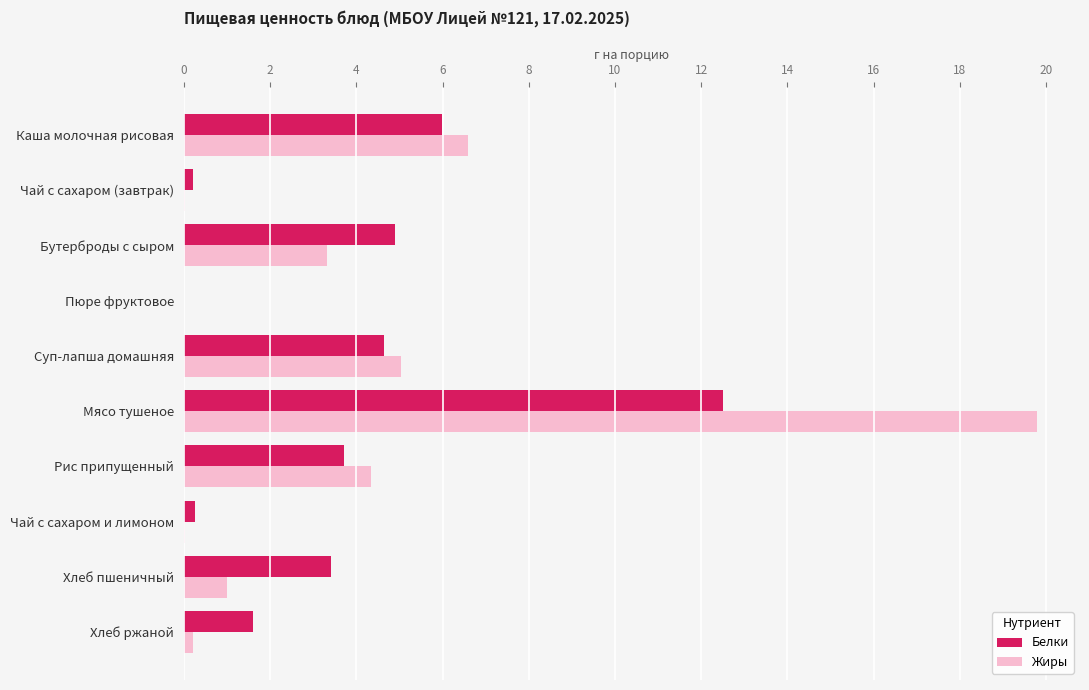

At which category is the sum across all series the highest?

Мясо тушеное